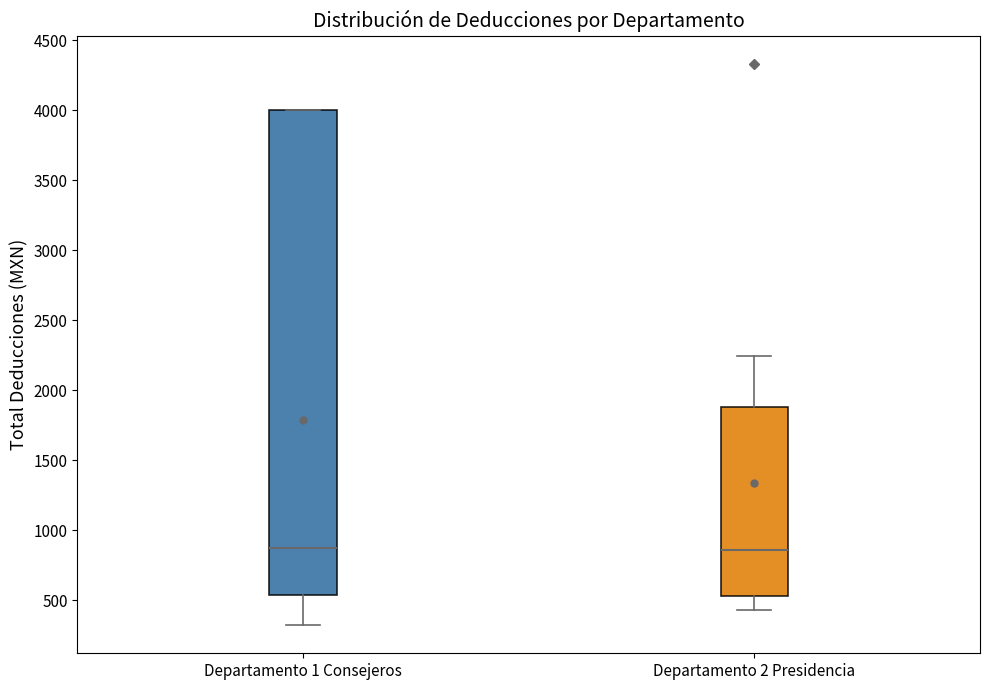

Reading left to right, transcribe this box plot: for each box, give where its median line is, the range the box spans, and where its two whiskers end, as read against the y-axis. The values are not printed on the chart, so give them approximately, as read against the axis.

Departamento 1 Consejeros: median 900, box 550 to 4000, whiskers 300 to 4000
Departamento 2 Presidencia: median 850, box 550 to 1900, whiskers 450 to 2250